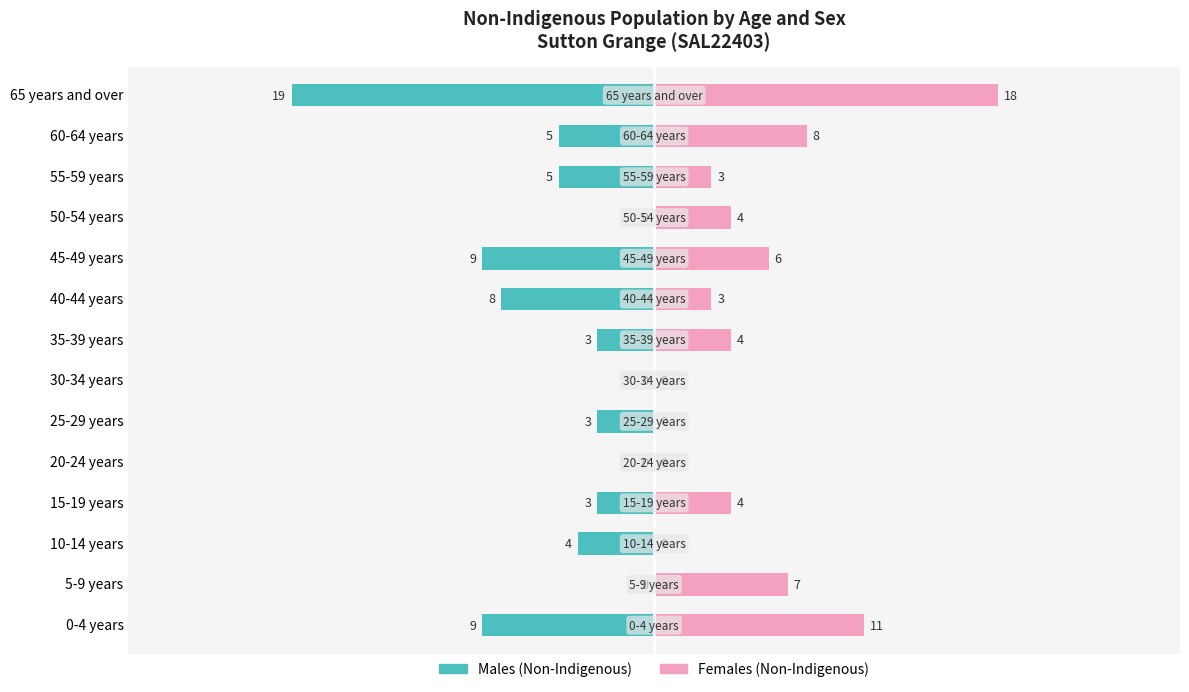

Between 25-29 years and 40-44 years, which series saw the biggest shift?

Males (Non-Indigenous)